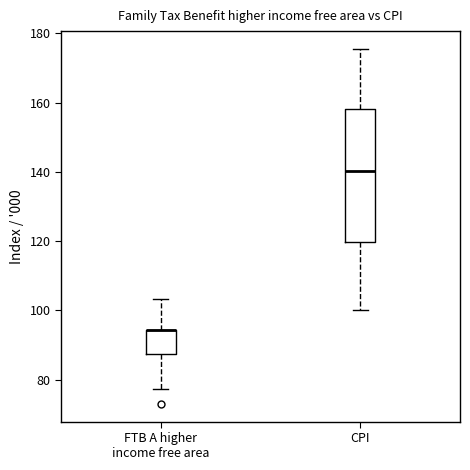

Which box is the tallest, from its lower edge to its upper edge?

CPI